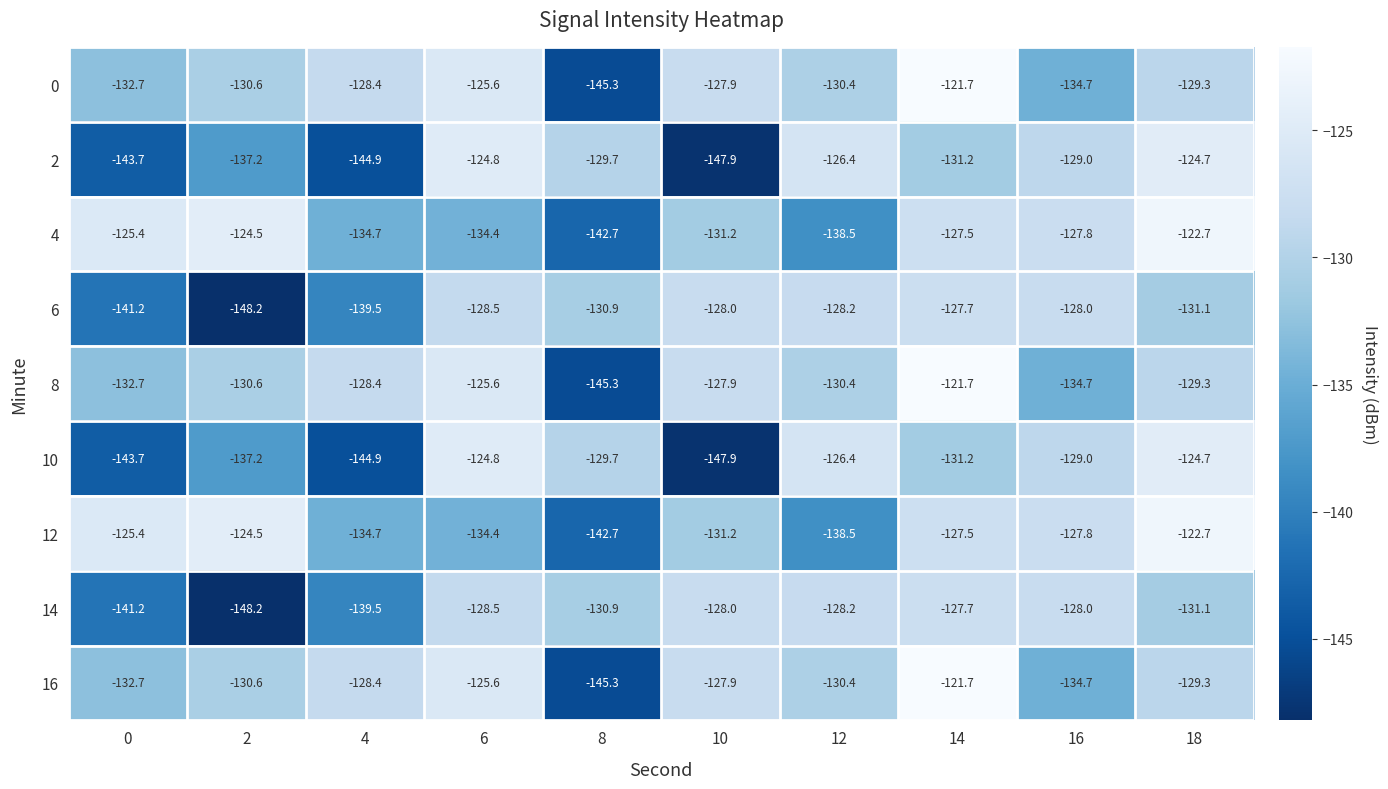

What is the spread (max minus min) of values at 16?

6.9